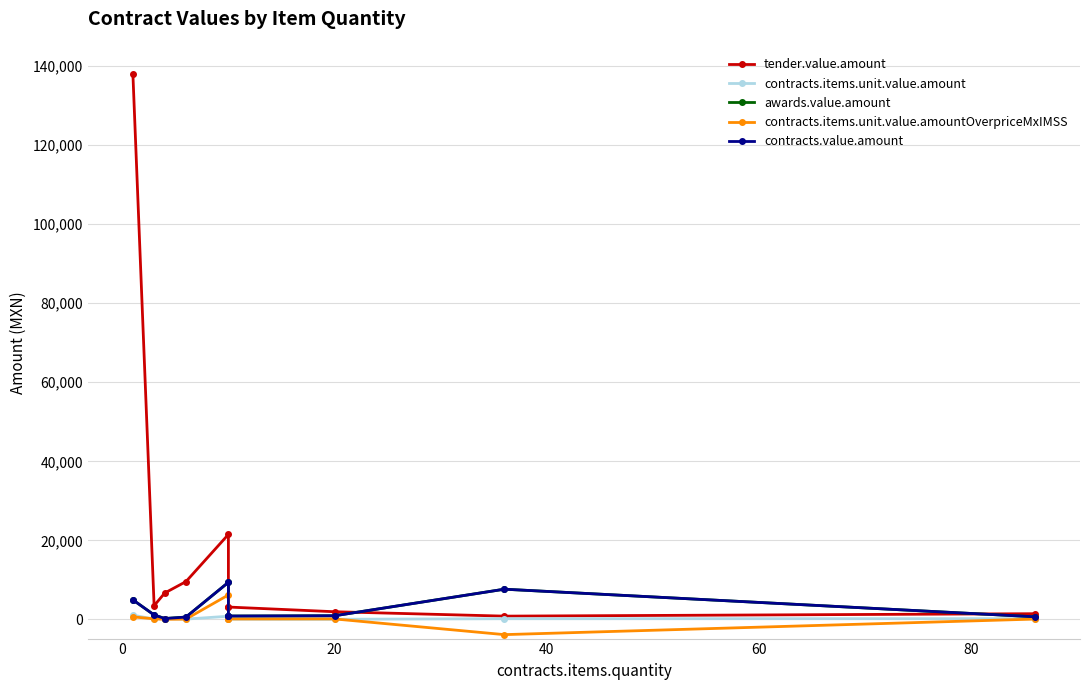

What is the greatest value displayed?

138000.0